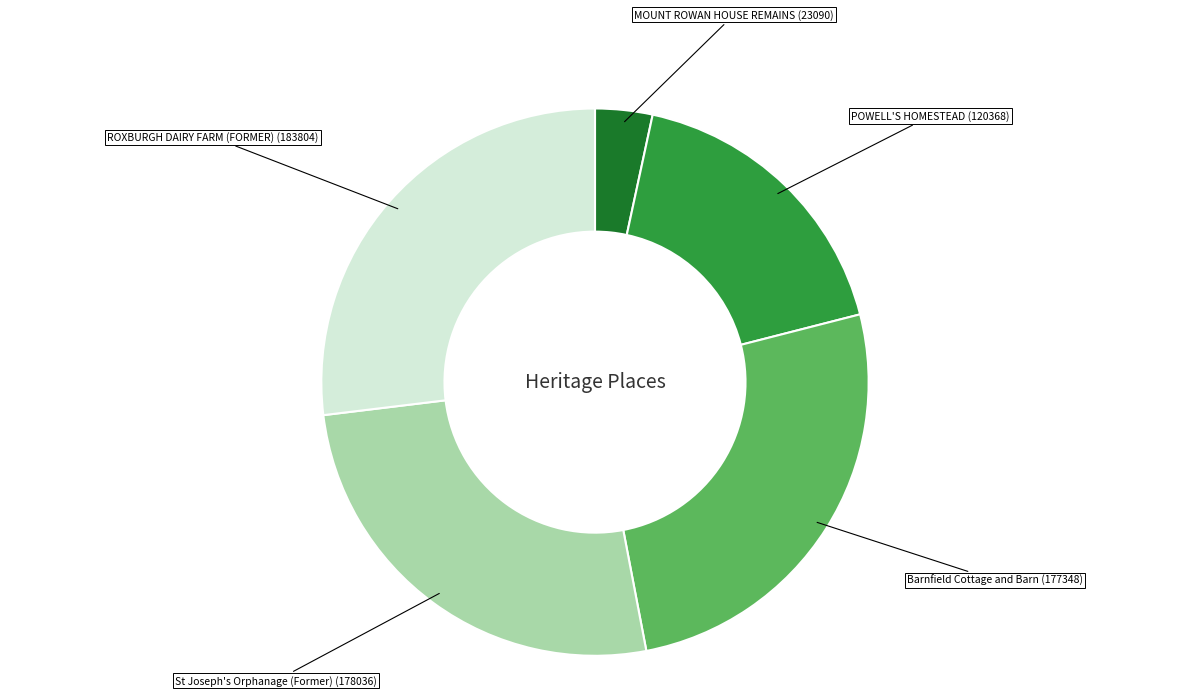

Is there a majority slice in this chart?

No